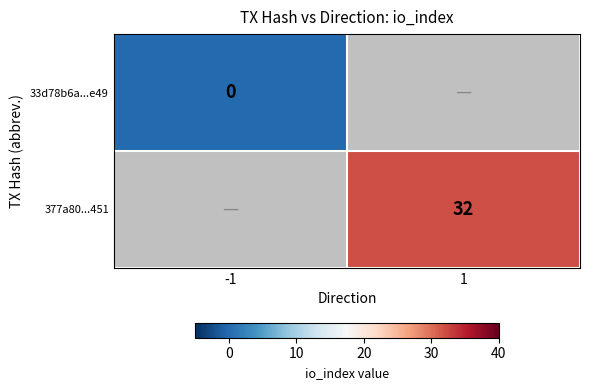

Is the value of 377a80...451 at 1 greater than the value of 33d78b6a...e49 at -1?

Yes